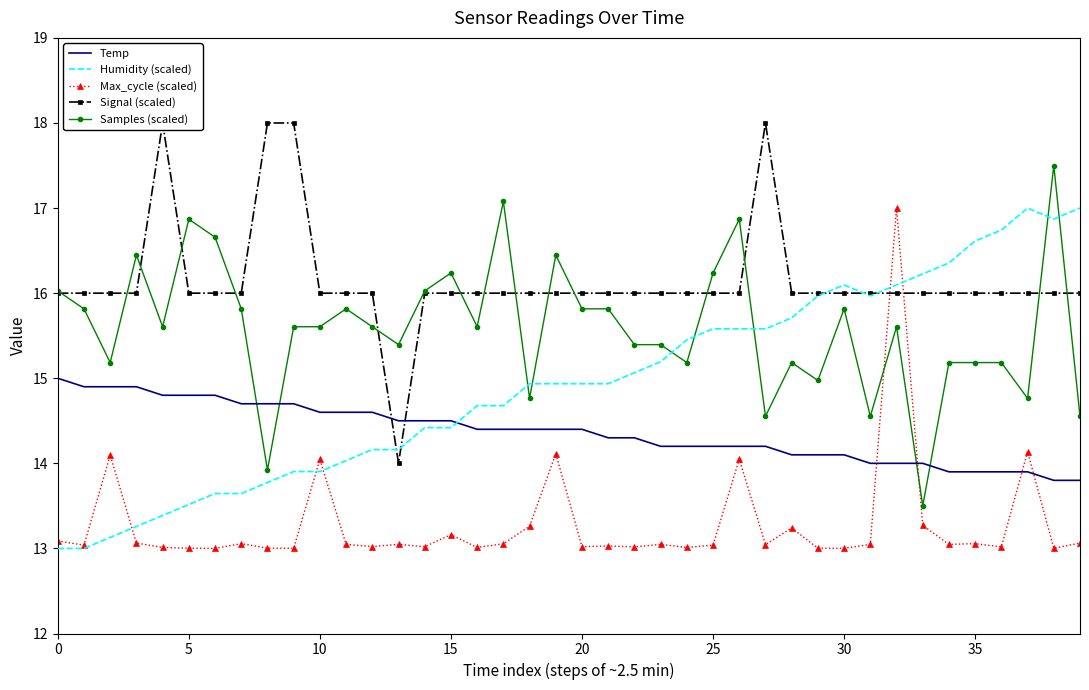

Which series has the largest range (max minus min)?

Humidity (scaled)